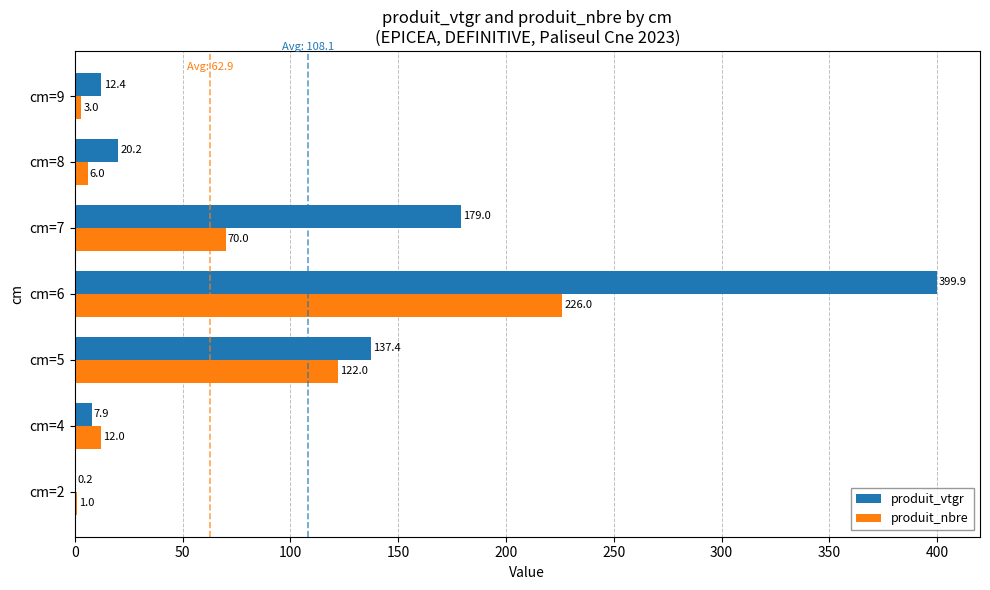

At which category is the sum across all series the highest?

cm=6